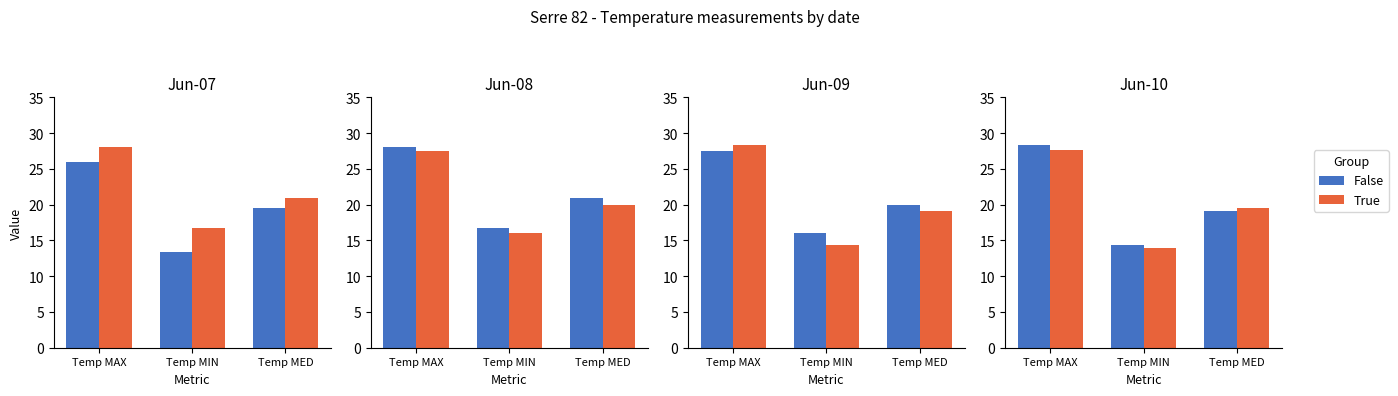

How many groups of bars are there?

3